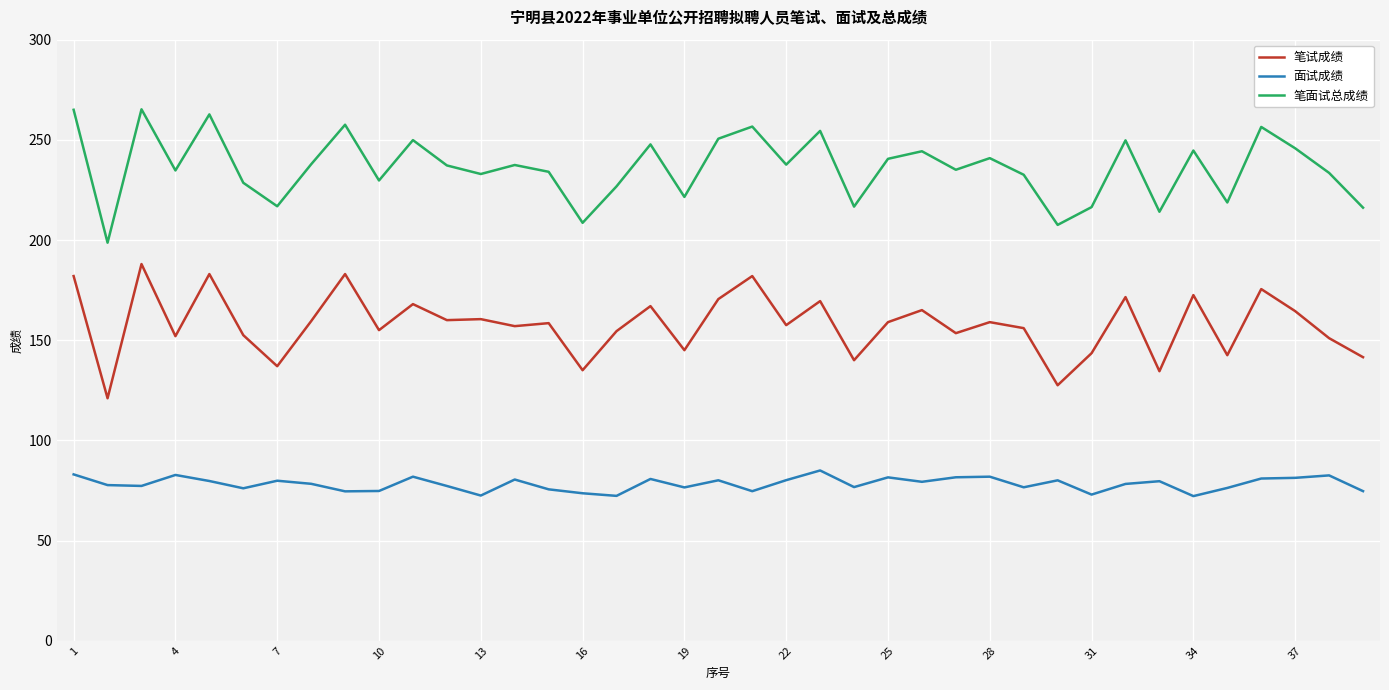

What is the difference between the maximum and minimum values in the 笔试成绩 series?

67.0